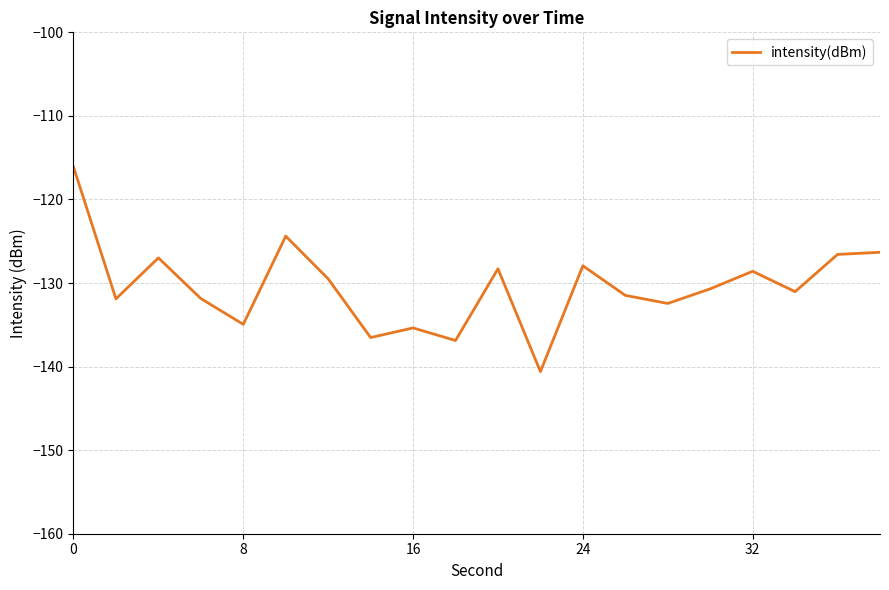

Reading left to right, extract all data points from this chart.

-116.1	-131.9	-127.0	-131.9	-134.9	-124.4	-129.5	-136.5	-135.4	-136.9	-128.3	-140.6	-127.9	-131.5	-132.4	-130.7	-128.6	-131.0	-126.6	-126.3